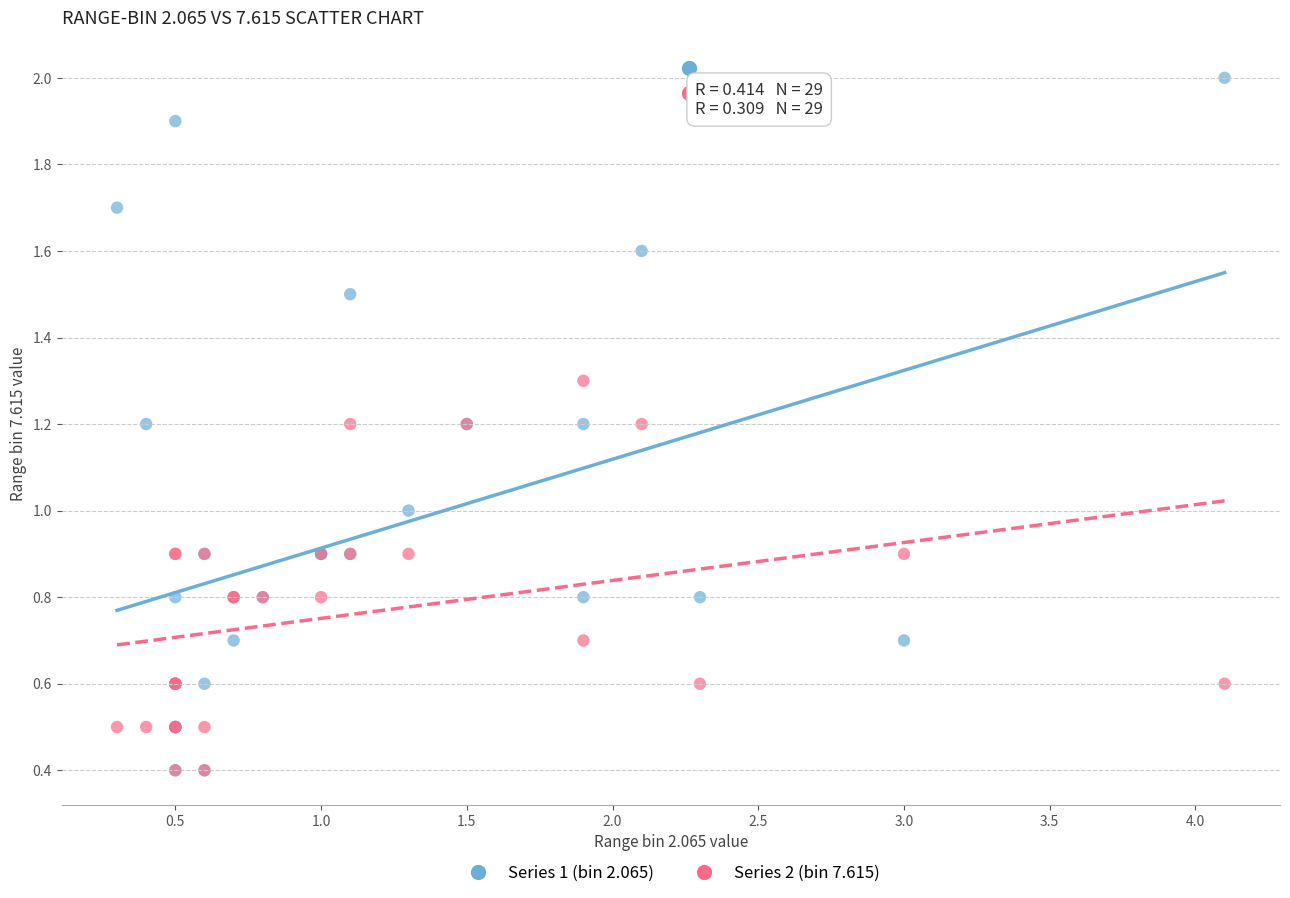

What are all the series names shown in the legend?

Series 1 (bin 2.065), Series 2 (bin 7.615)